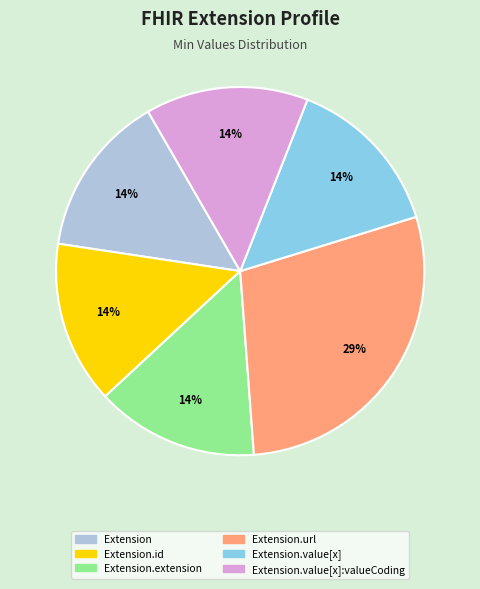

Is there any slice that represents more than half of the pie?

No